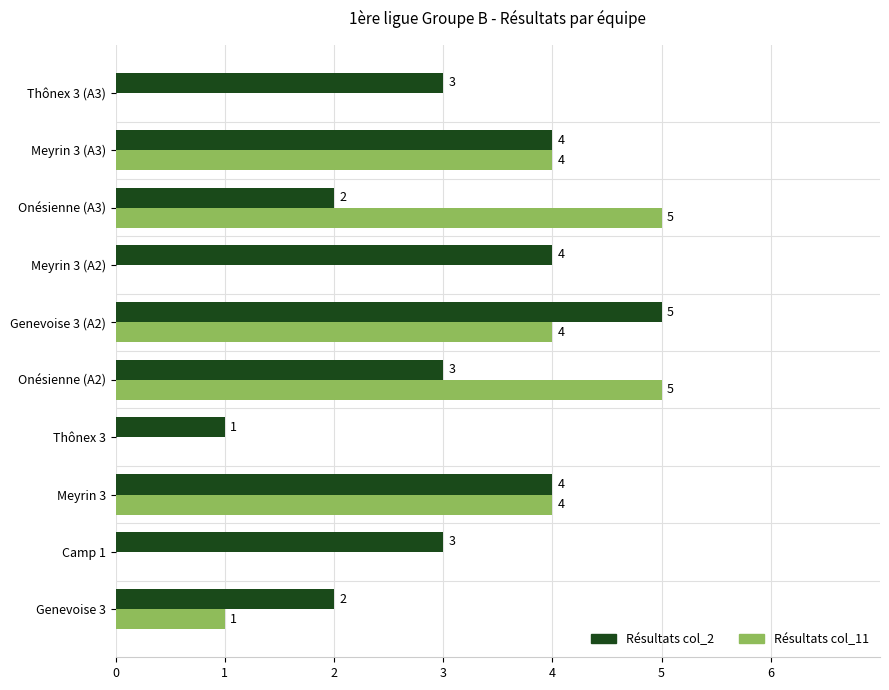

At which label does Résultats col_2 reach its peak?

Genevoise 3 (A2)